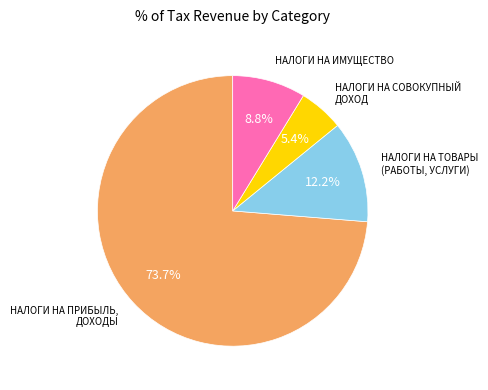

Is there a majority slice in this chart?

Yes